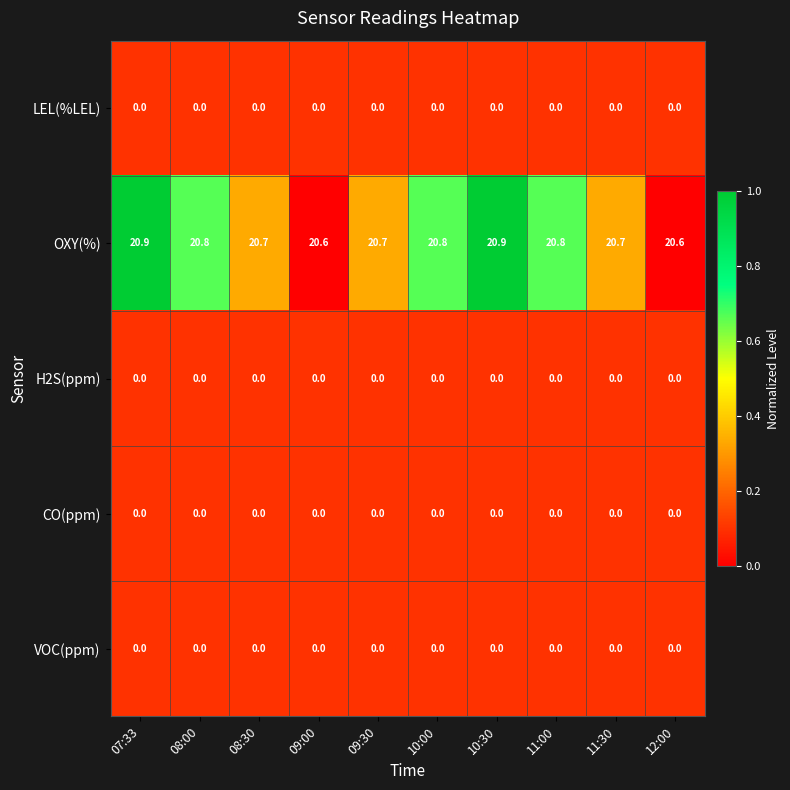

Is it true that H2S(ppm) equals 0.0 at 07:33?

True